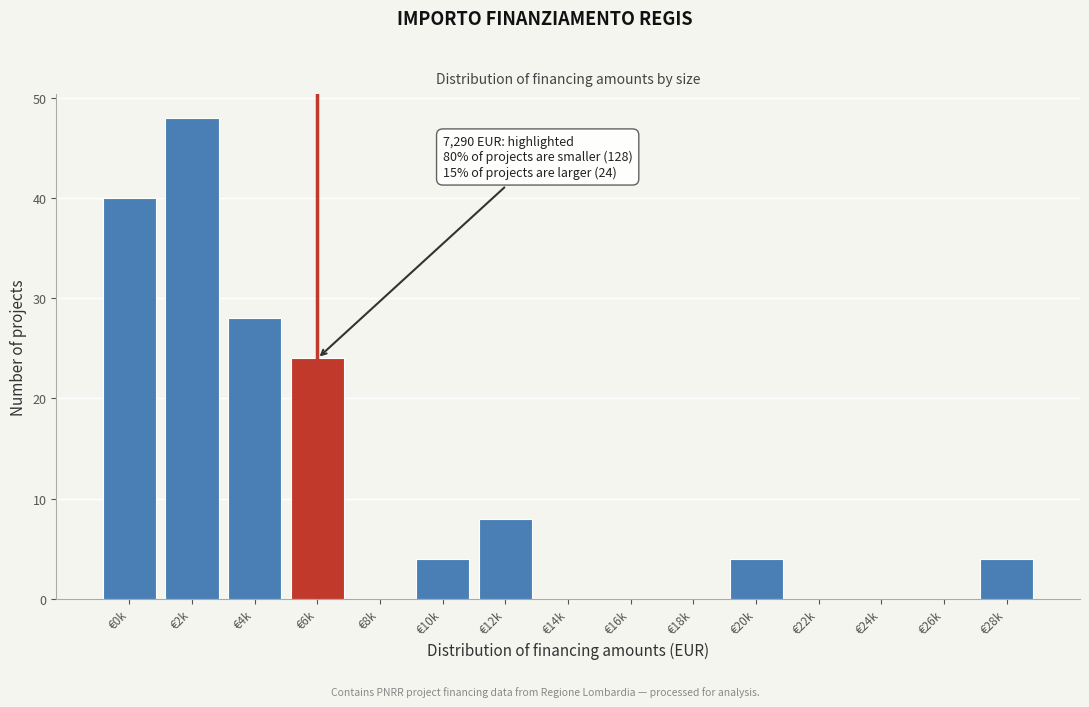

Reading left to right, transcribe all the data shown in this chart.

€0k=40	€2k=48	€4k=28	€6k=24	€8k=0	€10k=4	€12k=8	€14k=0	€16k=0	€18k=0	€20k=4	€22k=0	€24k=0	€26k=0	€28k=4